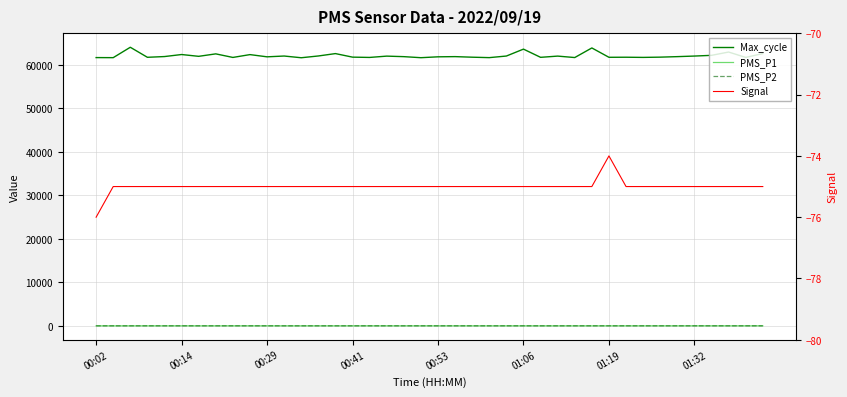

Reading right to left, list all the values displayed in this chart.

Max_cycle: 62634.0	61749.0	62986.0	62226.0	62062.0	61928.0	61811.0	61753.0	61793.0	61777.0	63927.0	61719.0	62051.0	61769.0	63658.0	62067.0	61700.0	61800.0	61931.0	61886.0	61686.0	61925.0	62046.0	61746.0	61813.0	62629.0	62082.0	61674.0	62068.0	61885.0	62395.0	61745.0	62565.0	61999.0	62414.0	61947.0	61777.0	64085.0	61694.0	61710.0
PMS_P1: 5.0	2.5	2.0	3.5	5.8	1.2	2.8	2.8	3.0	1.8	2.0	2.0	1.0	0.8	2.0	2.0	2.0	1.0	2.5	1.0	3.5	1.0	2.0	3.8	1.0	2.0	2.0	1.0	1.0	3.0	4.8	3.2	2.0	1.0	3.8	2.0	2.0	1.0	1.0	1.0
PMS_P2: 2.0	2.5	2.0	2.0	2.0	1.2	2.8	2.0	2.0	1.8	2.0	1.5	1.0	0.8	2.0	2.0	1.0	1.0	2.5	1.0	2.5	1.0	2.0	2.0	1.0	1.0	1.0	1.0	1.0	1.8	2.0	1.5	1.2	1.0	1.8	2.0	2.0	1.0	1.0	1.0
Signal: -75.0	-75.0	-75.0	-75.0	-75.0	-75.0	-75.0	-75.0	-75.0	-74.0	-75.0	-75.0	-75.0	-75.0	-75.0	-75.0	-75.0	-75.0	-75.0	-75.0	-75.0	-75.0	-75.0	-75.0	-75.0	-75.0	-75.0	-75.0	-75.0	-75.0	-75.0	-75.0	-75.0	-75.0	-75.0	-75.0	-75.0	-75.0	-75.0	-76.0